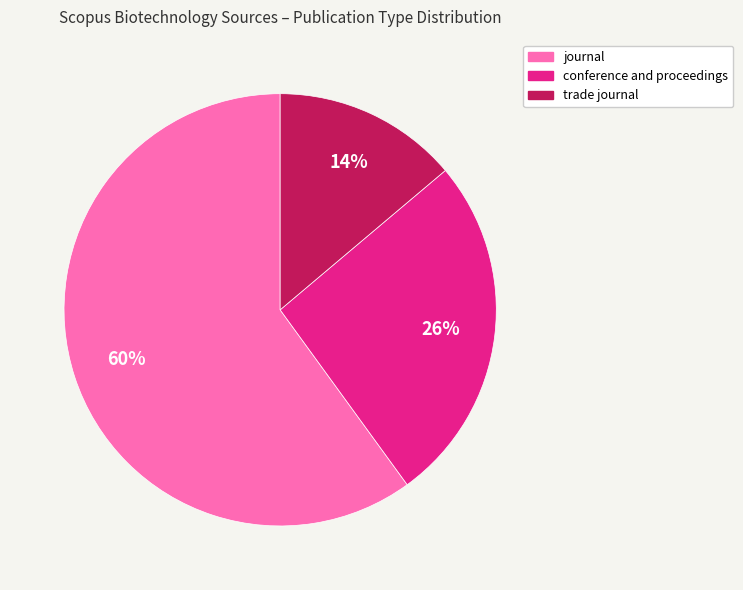

Is it true that trade journal is 23% of the pie?

False